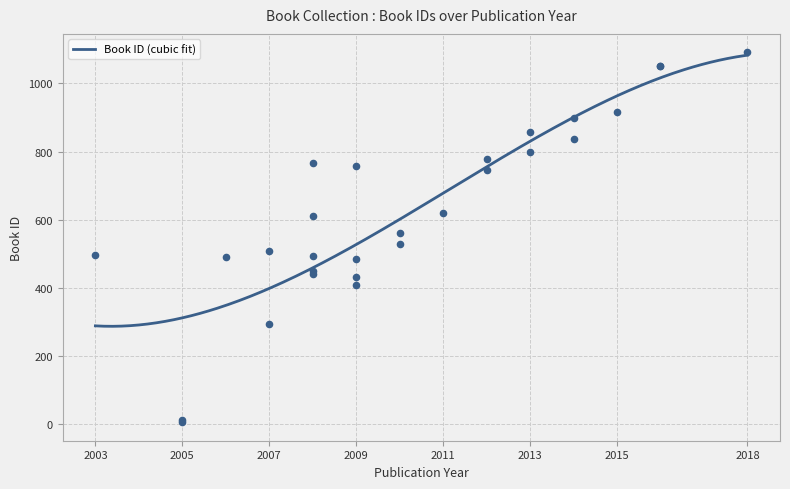

Which has a higher value, 15 or 5?

15